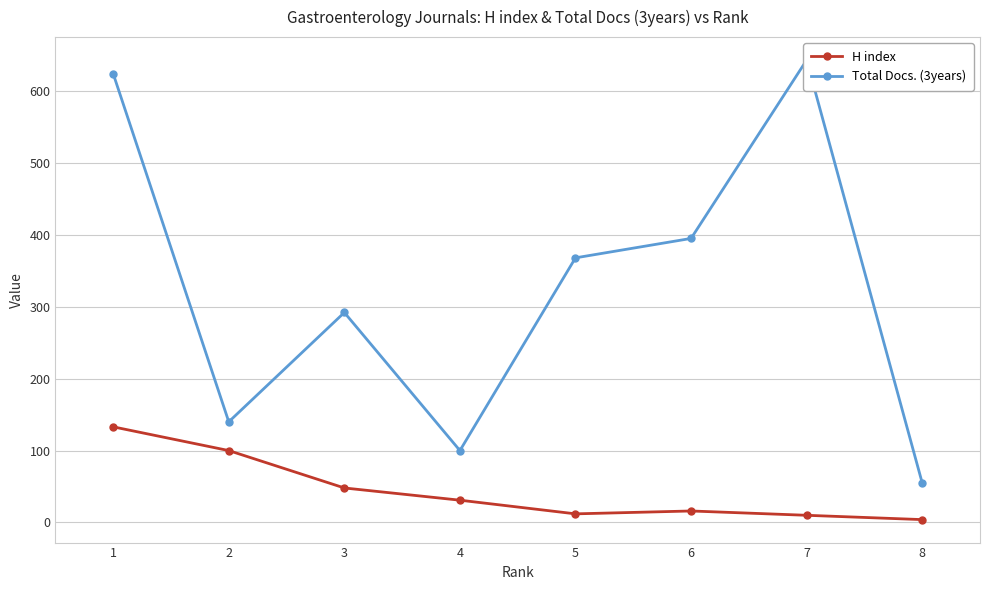

The value of Total Docs. (3years) at 7 is 1125. True or false?

False